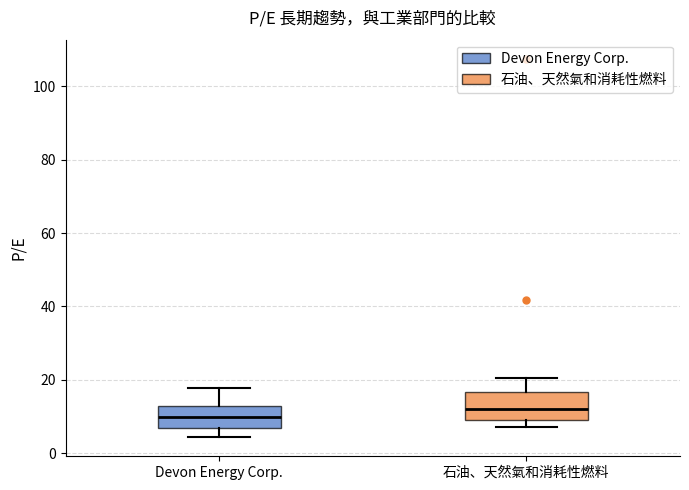

Reading left to right, transcribe this box plot: for each box, give where its median line is, the range the box spans, and where its two whiskers end, as read against the y-axis. The values are not printed on the chart, so give them approximately, as read against the axis.

Devon Energy Corp.: median 10, box 6 to 14, whiskers 4 to 18
石油、天然氣和消耗性燃料: median 12, box 10 to 16, whiskers 8 to 20